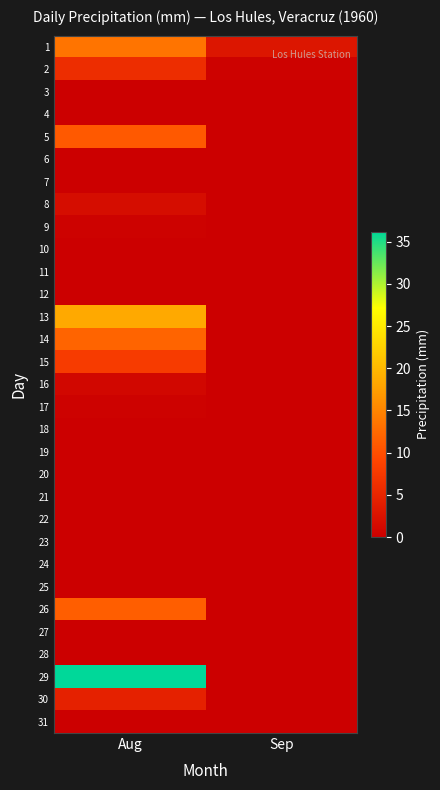

At how many categories does at least one series exceed 24?

1